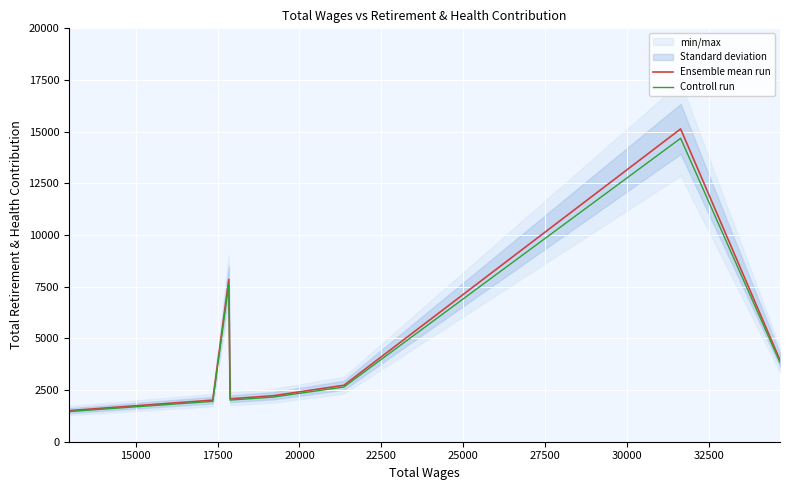

Reading right to left, what are all the values shown in this chart?

Ensemble mean run: 3950.0	15133.0	2730.0	2226.0	2077.0	7851.0	2012.0	1905.0	1504.0
Controll run: 3831.5	14679.0	2648.1	2159.2	2014.7	7615.5	1951.6	1847.8	1458.9